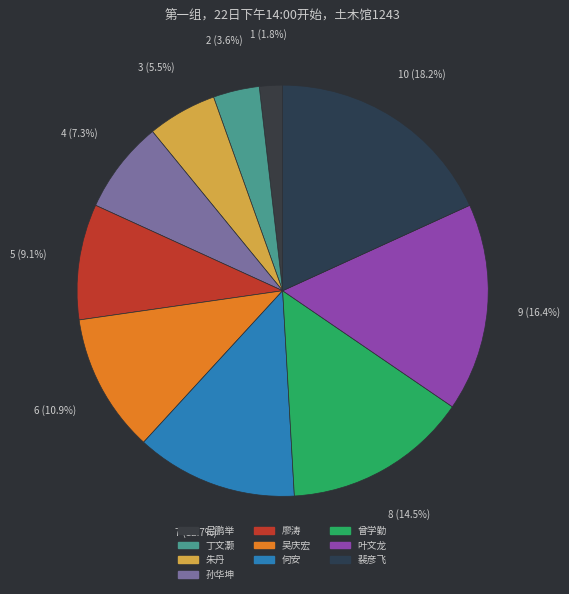

True or false: 曾学勤 accounts for 27% of the total.

False